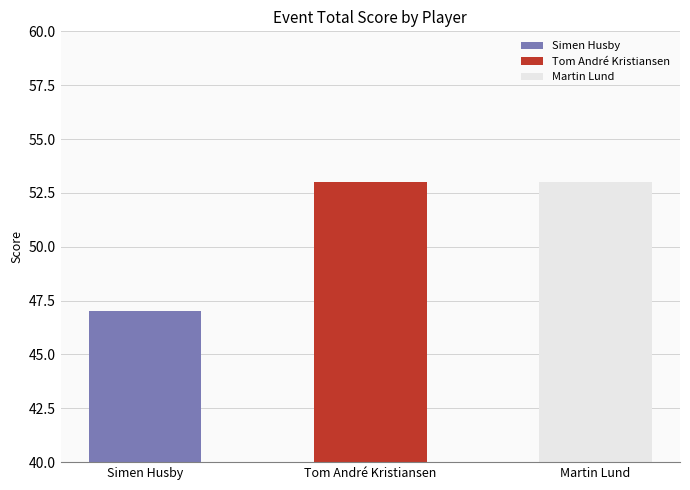

Rank the categories by value from highest to lowest.

Tom André Kristiansen, Martin Lund, Simen Husby